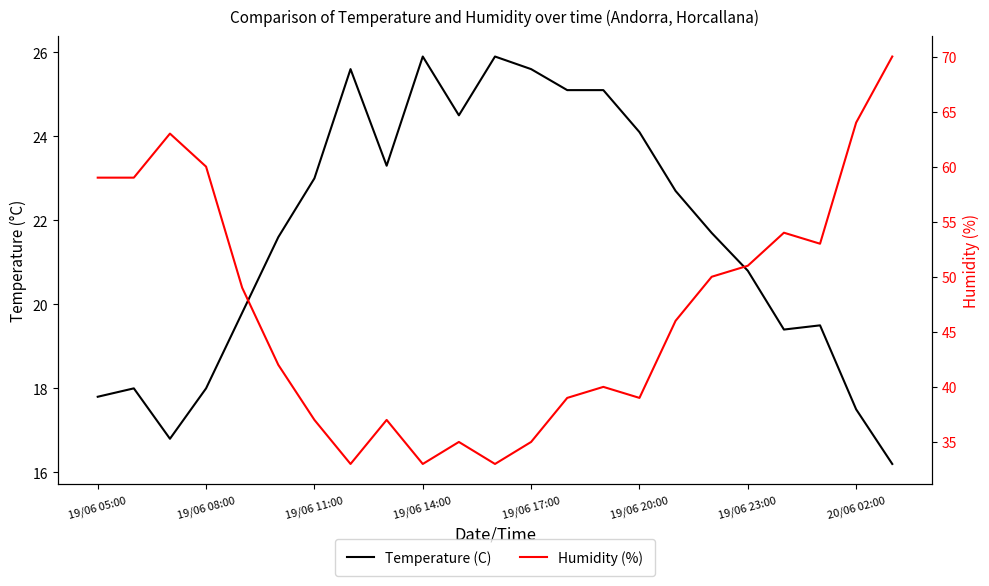

True or false: Humidity (%) and Temperature (C) cross at least once.

False